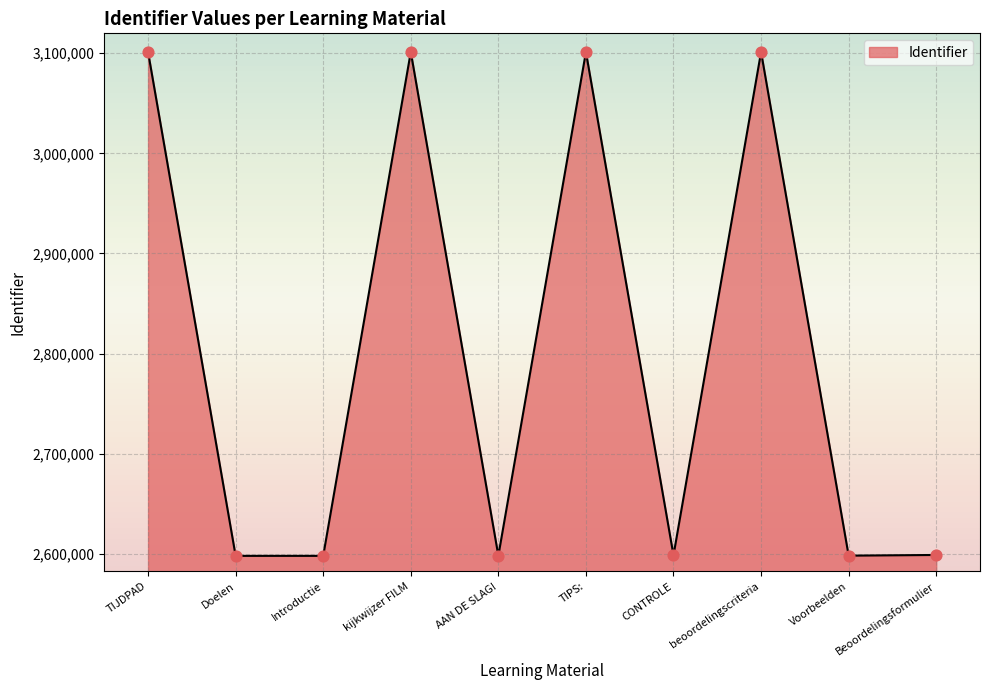

What is the ratio of the value at CONTROLE to the value at TIPS:?

0.8